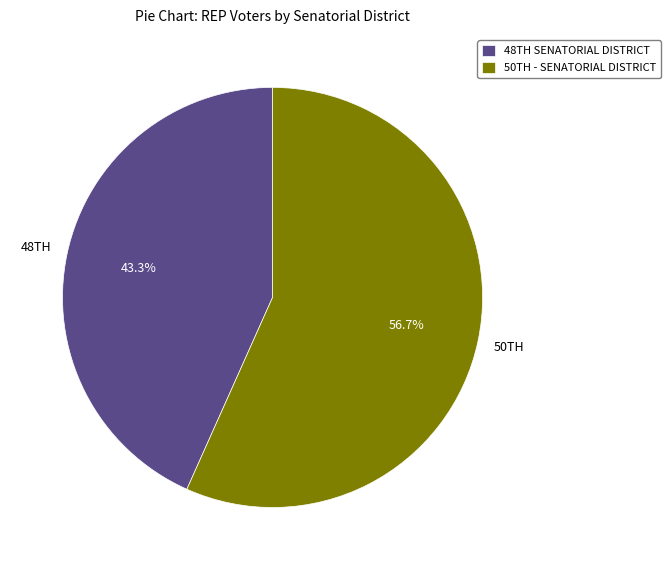

Is there any slice that represents more than half of the pie?

Yes